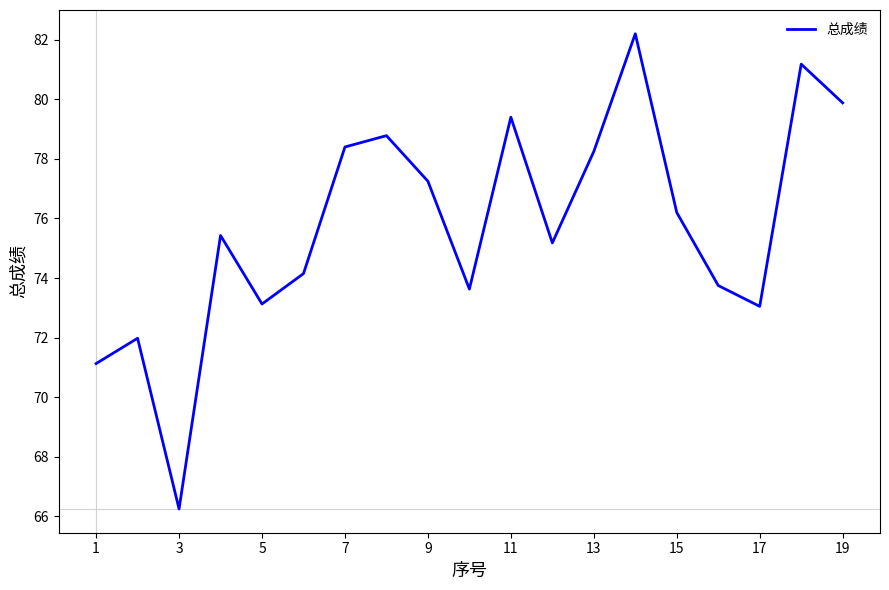

At which category does the chart reach its minimum across all series?

3